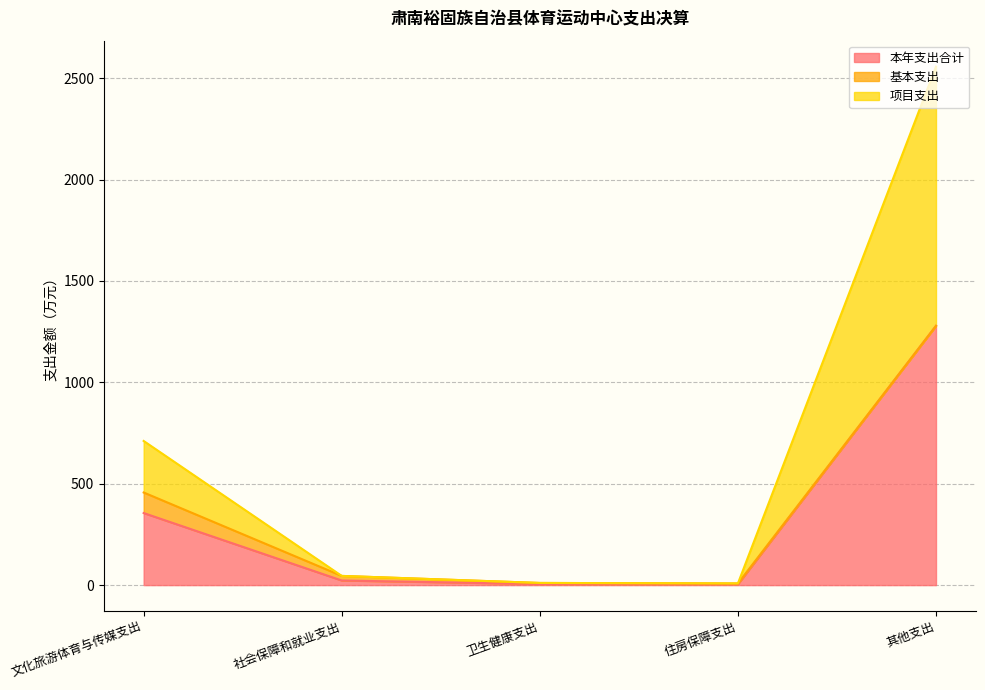

At which category is the sum across all series the highest?

其他支出